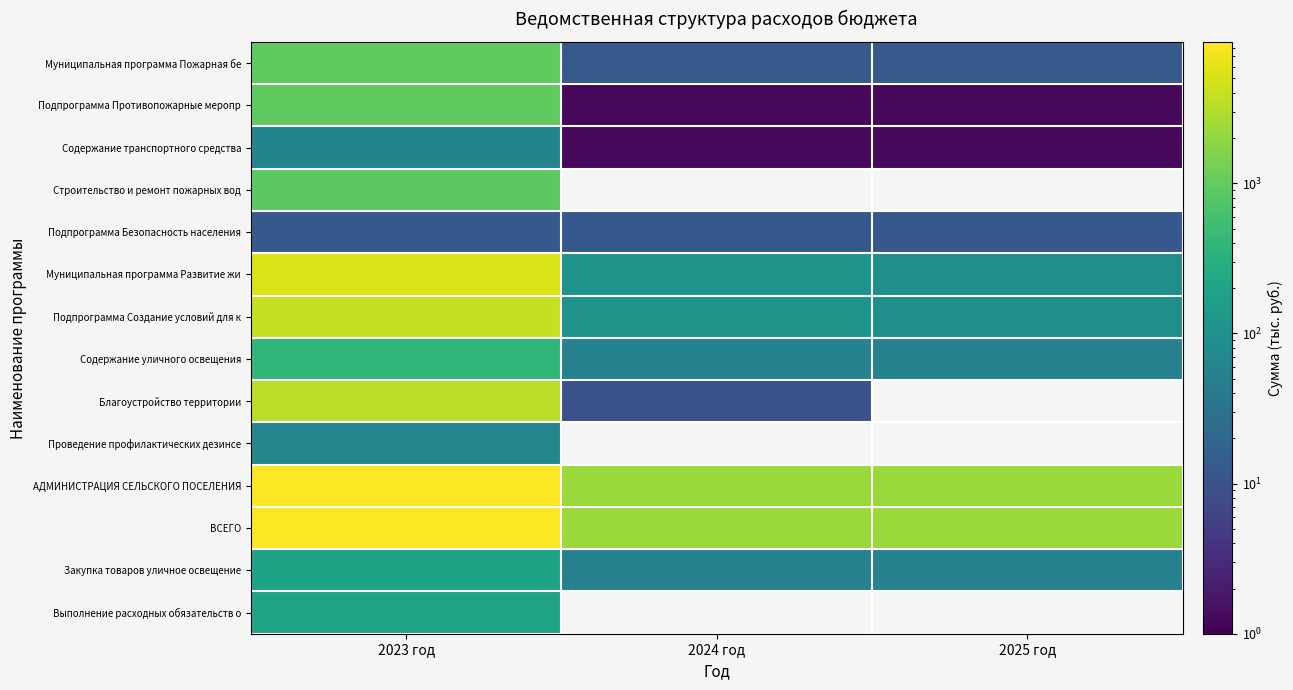

At which category is the sum across all series the highest?

2023 год